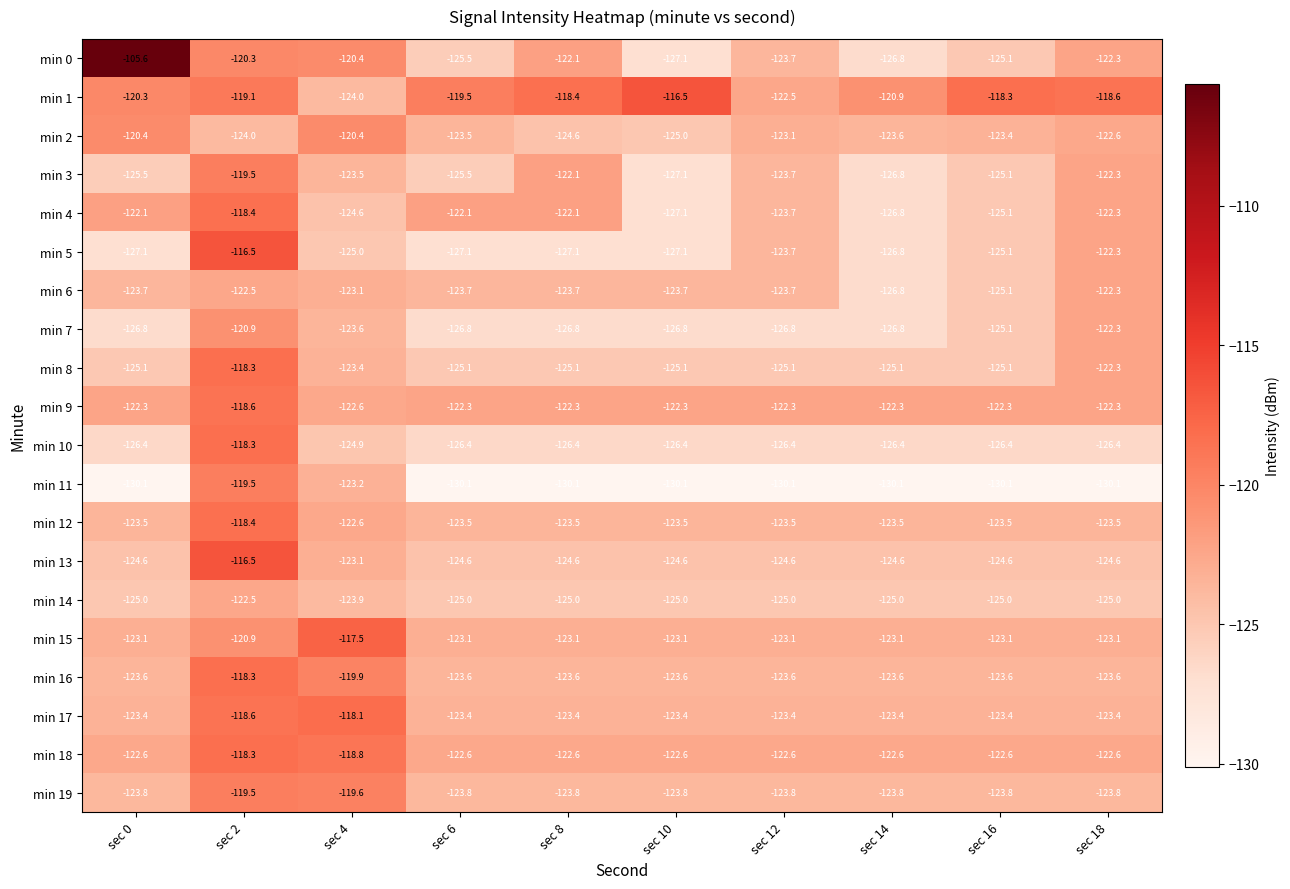

At which category is the sum across all series the highest?

sec 2